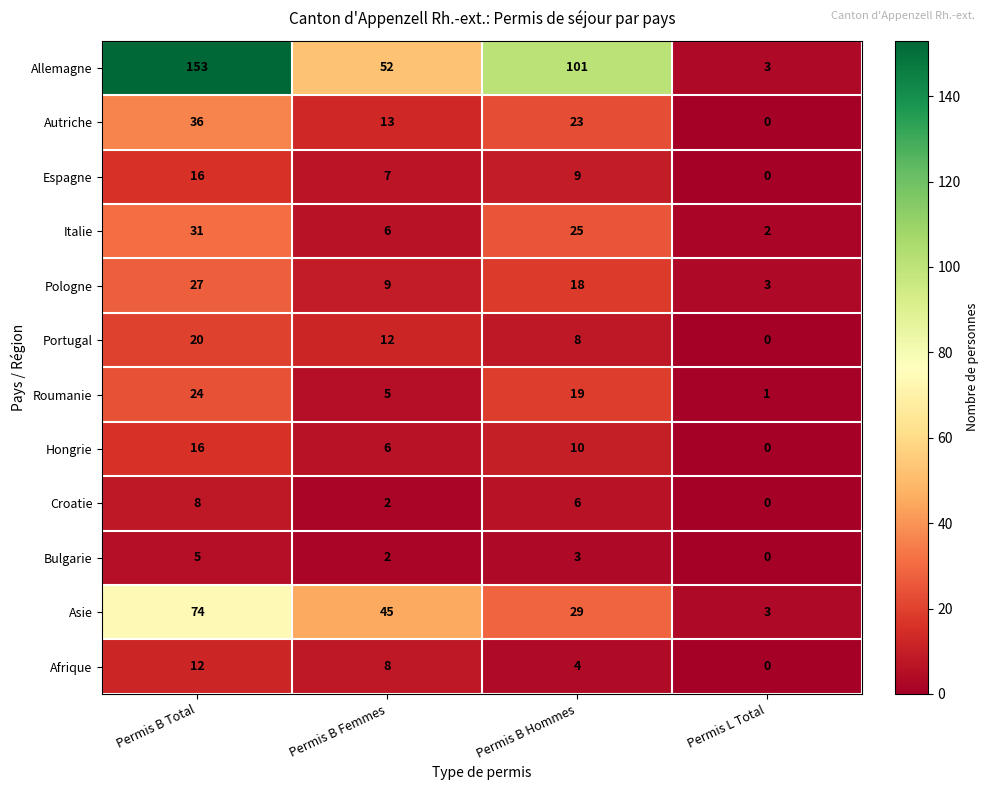

The Autriche series shows 0 at Permis L Total. True or false?

True